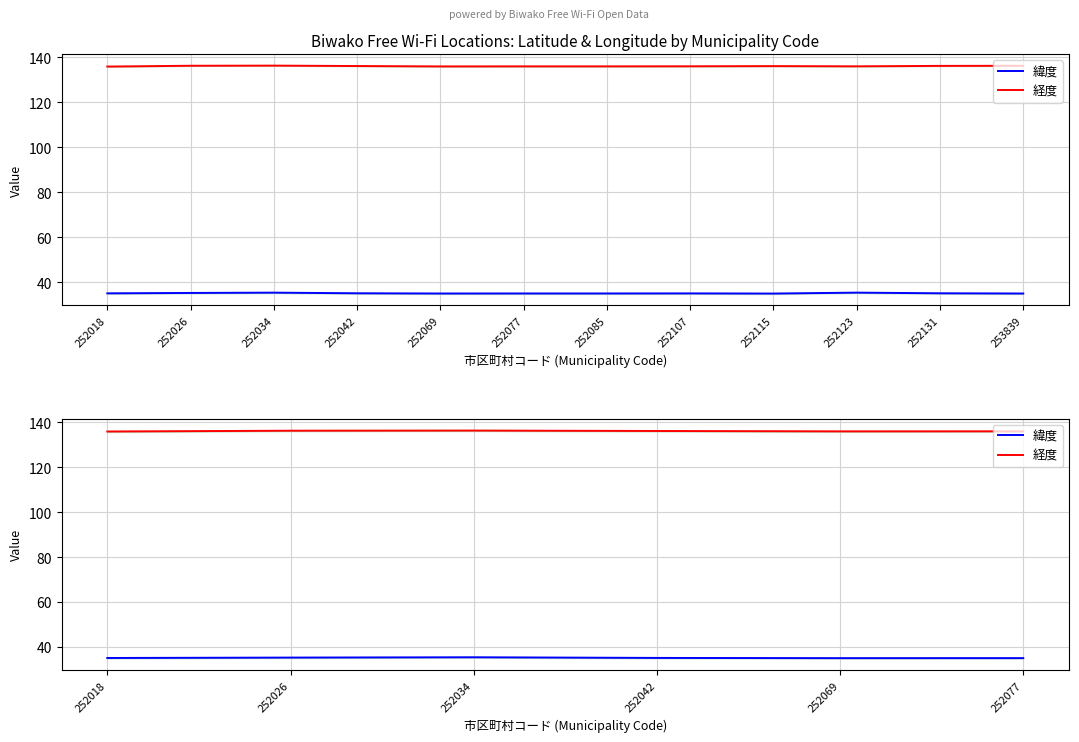

Does the chart have visible grid lines?

Yes